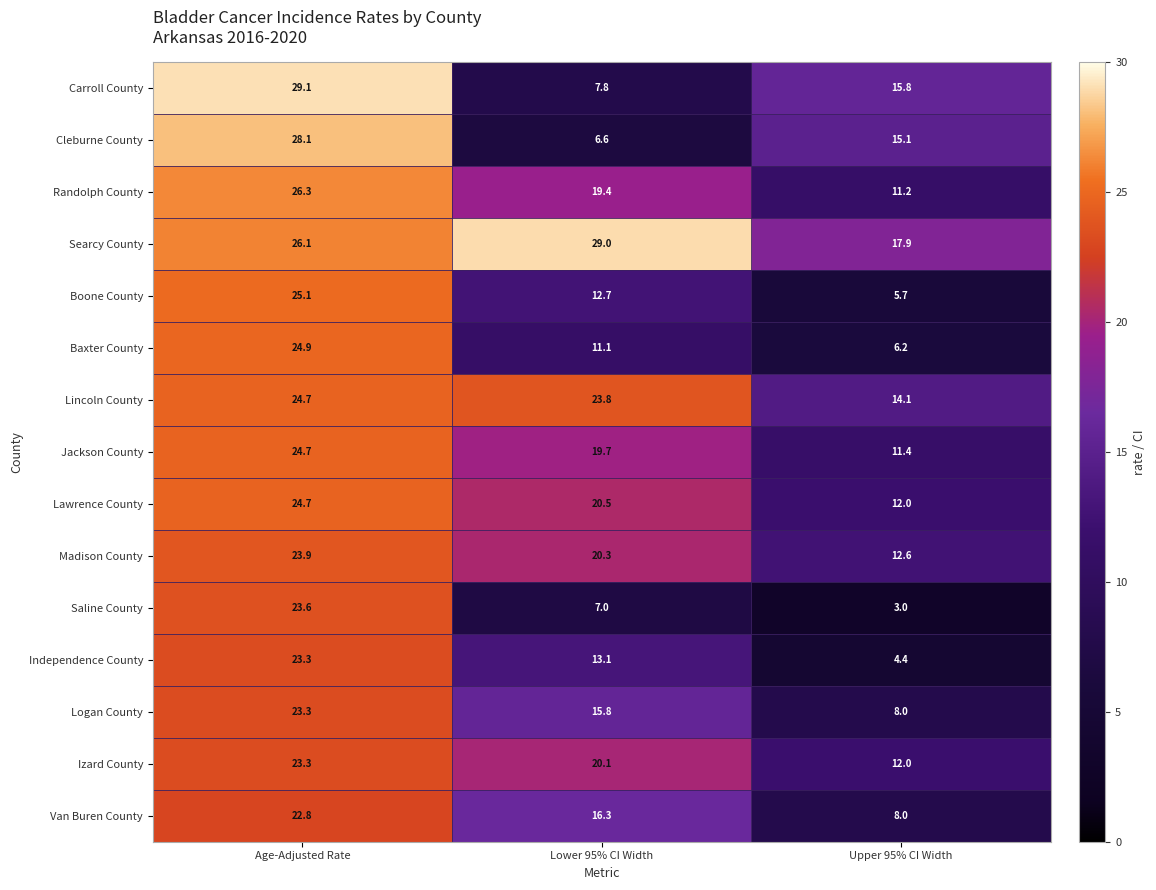

Between Age-Adjusted Rate and Lower 95% CI Width, which series saw the biggest shift?

Cleburne County